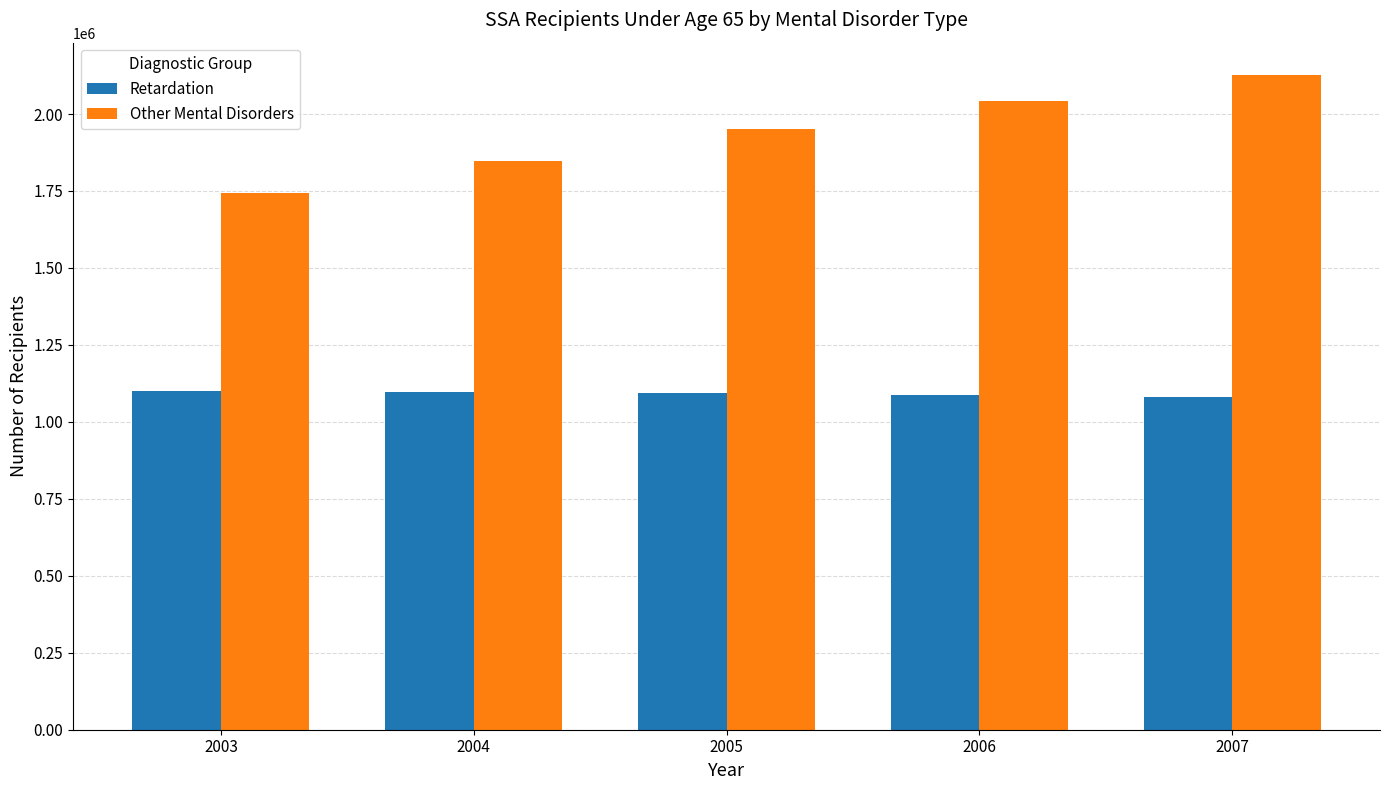

Rank the series by their maximum value, from highest to lowest.

Other Mental Disorders, Retardation